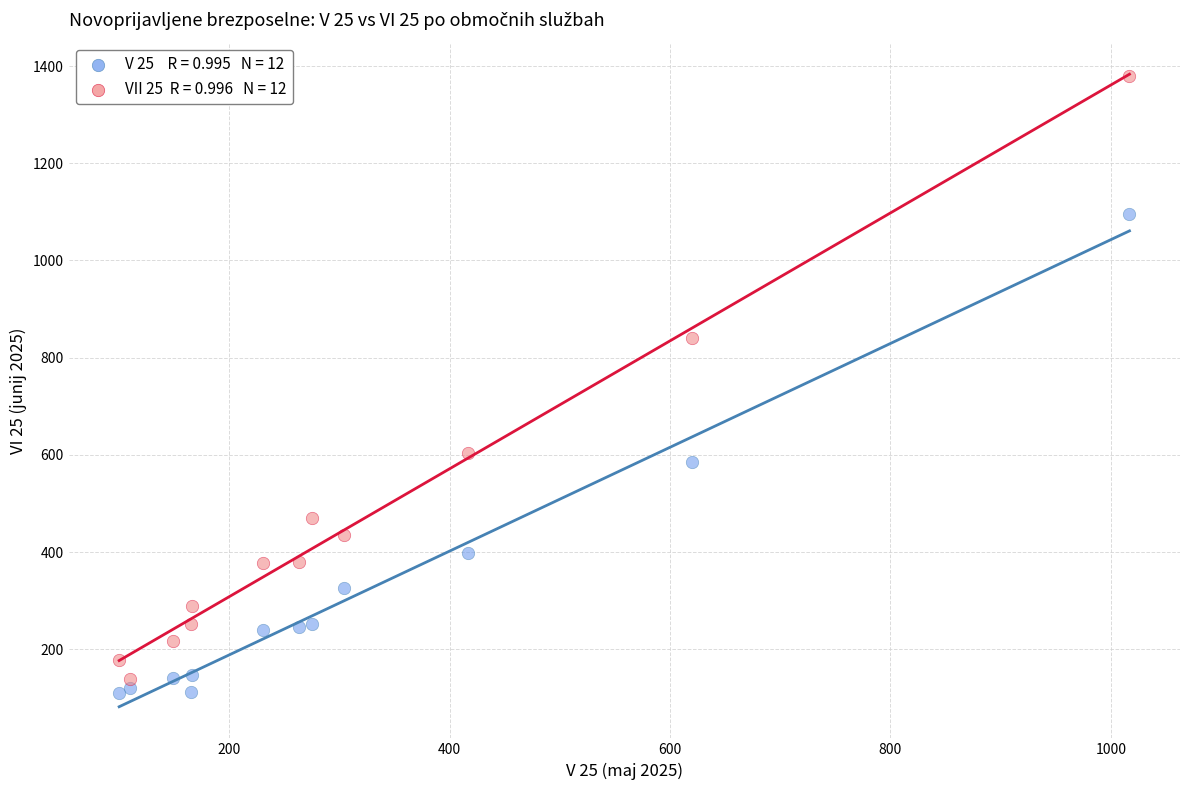

Across all series, what Y value is closest to 745?

841